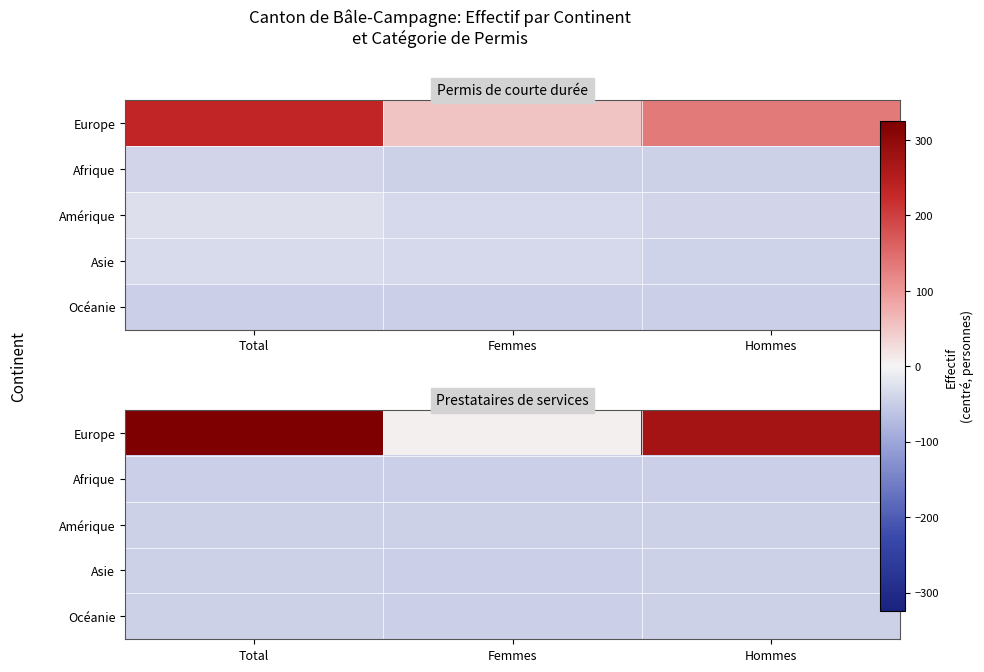

What is the total value across all series at Total?

145.3